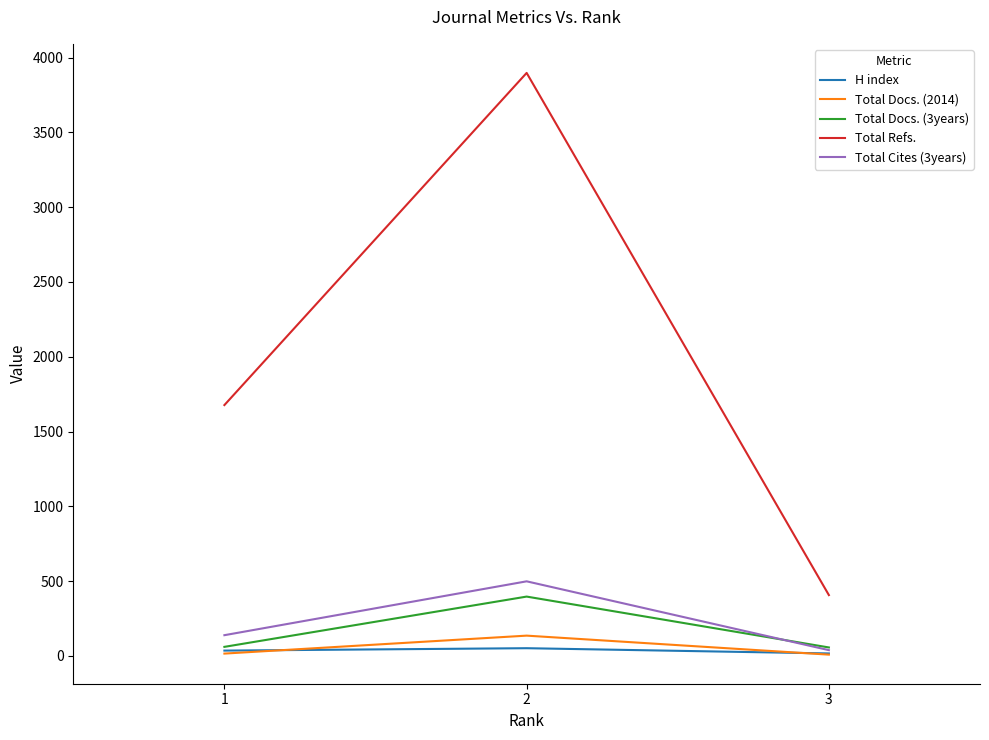

What is the sum of the H index values at 3 and 1?

53